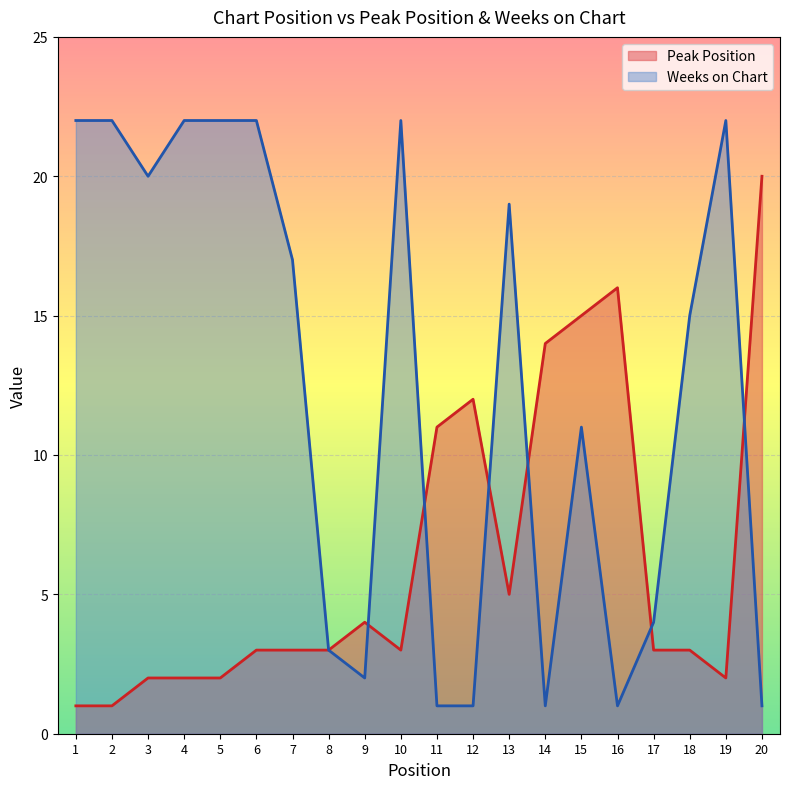

Between 2 and 11, which series saw the biggest shift?

Weeks on Chart